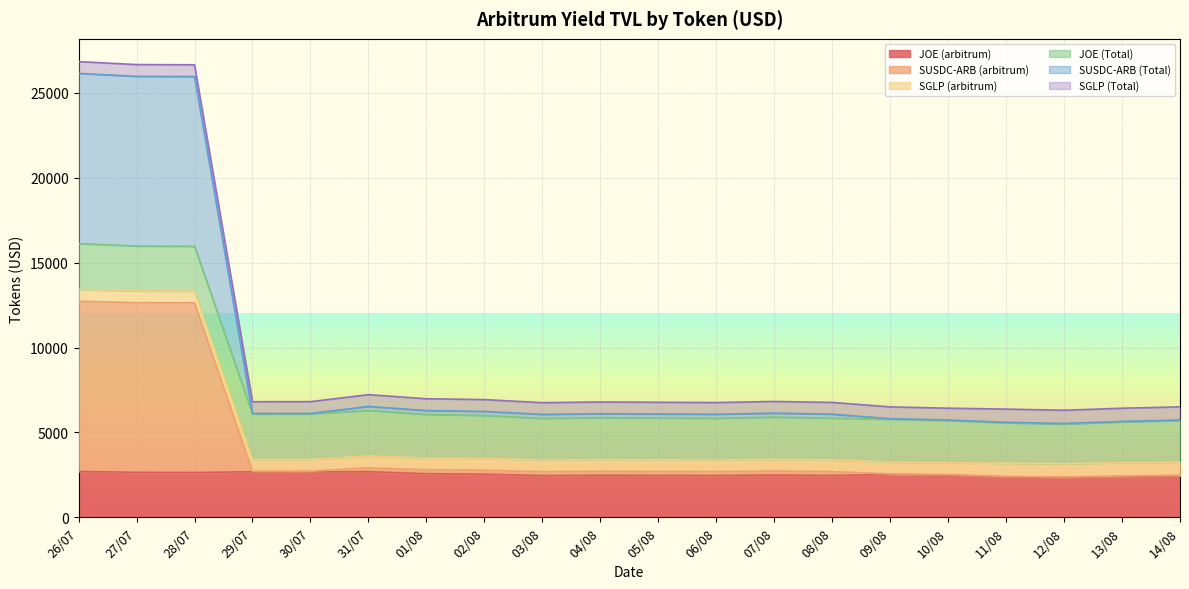

Does the chart display data point markers on the line(s)?

No